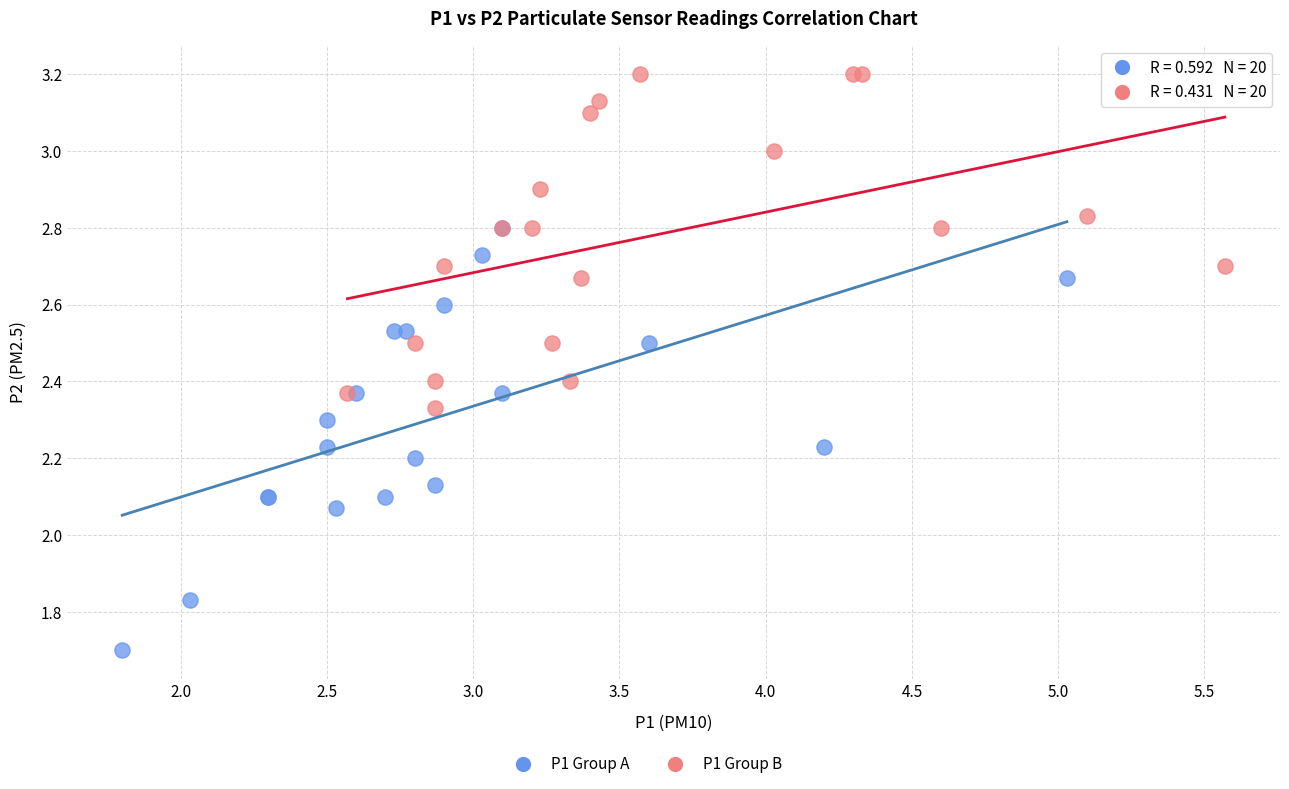

Which series reaches the minimum Y coordinate?

P1 Group A